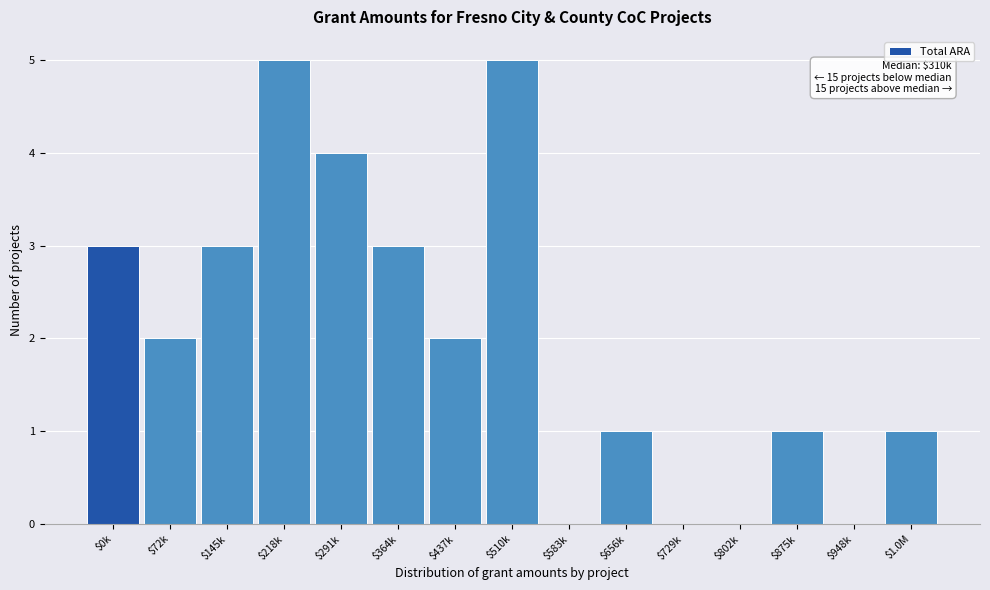

True or false: the data shows 3 at $437k.

False